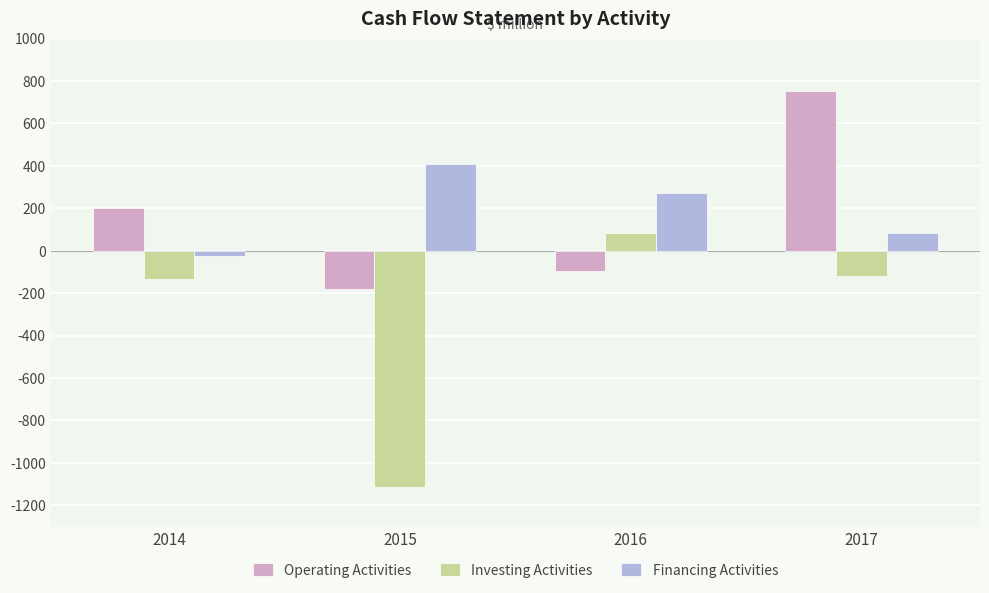

What is the difference between the highest and lowest values at 2017?

873